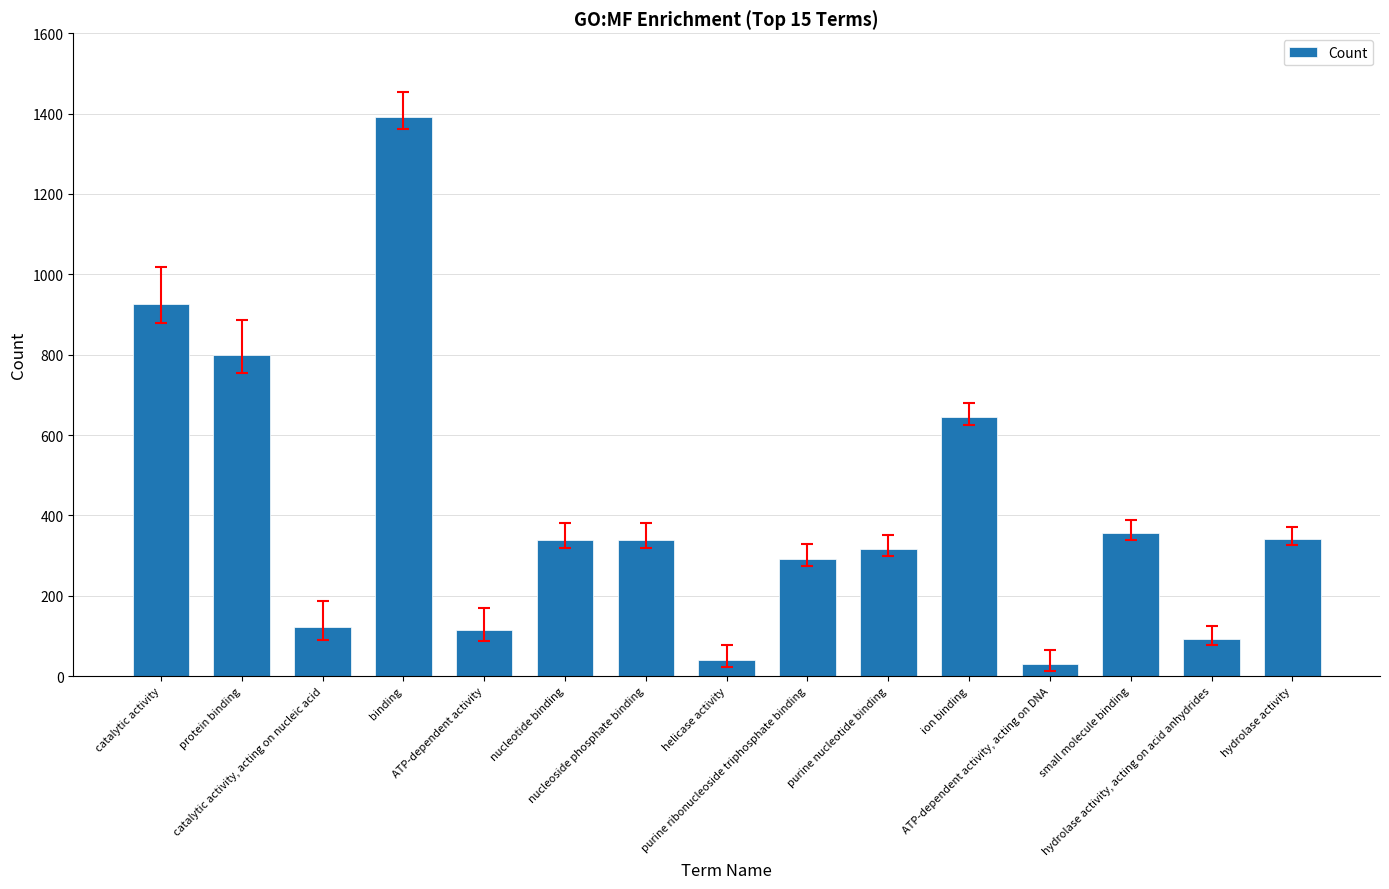

What is the difference between the values at nucleoside phosphate binding and purine ribonucleoside triphosphate binding?

47